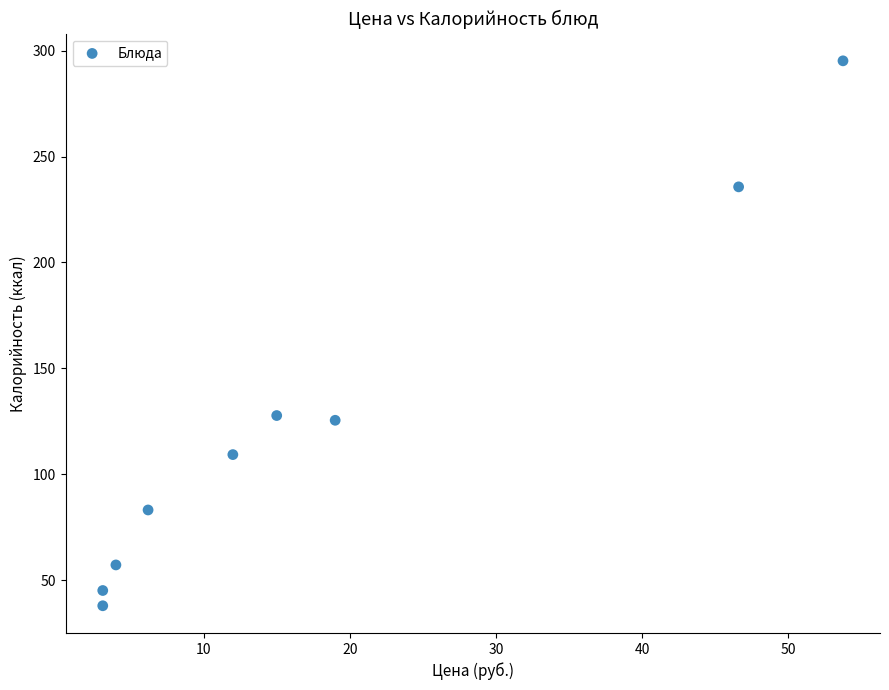

What is the average X value?

18.1